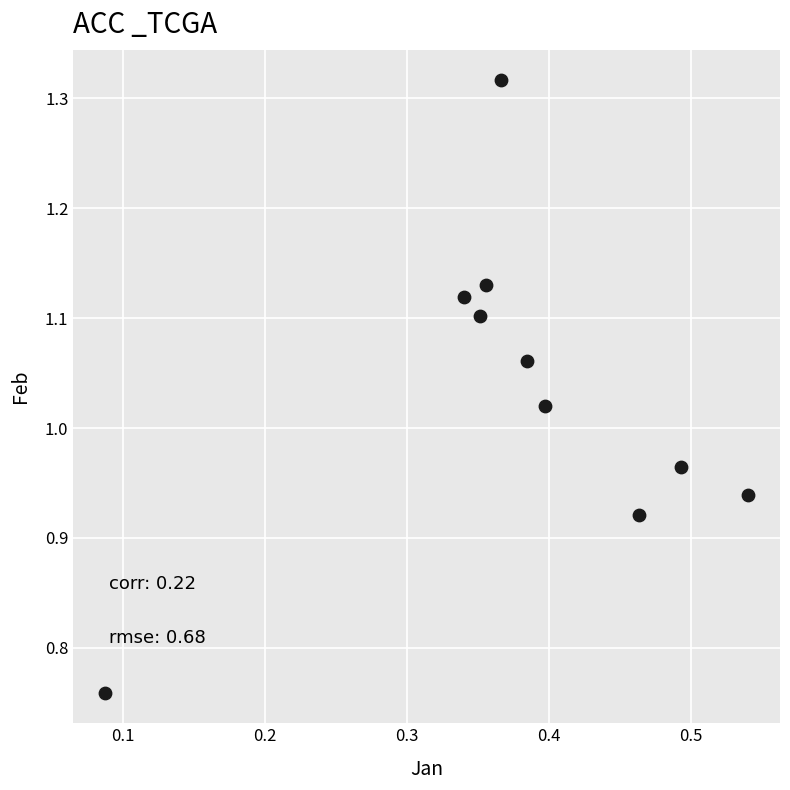

What is the average X value?

0.4